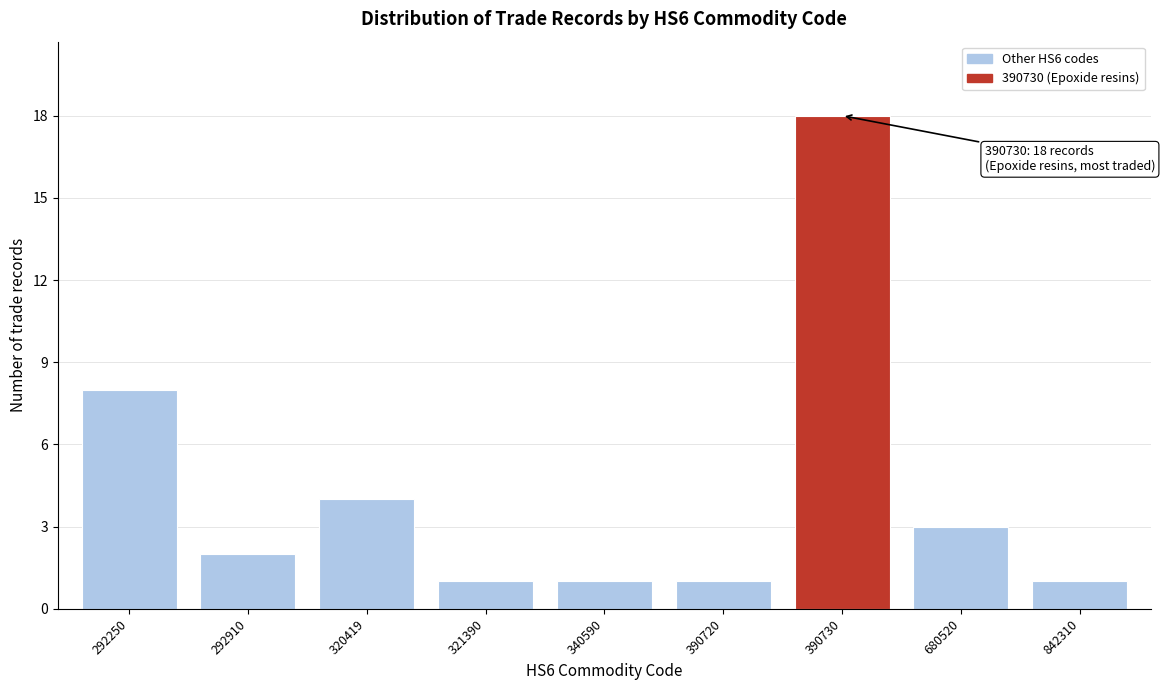

Reading left to right, what are all the values shown in this chart?

292250=8	292910=2	320419=4	321390=1	340590=1	390720=1	390730=18	680520=3	842310=1